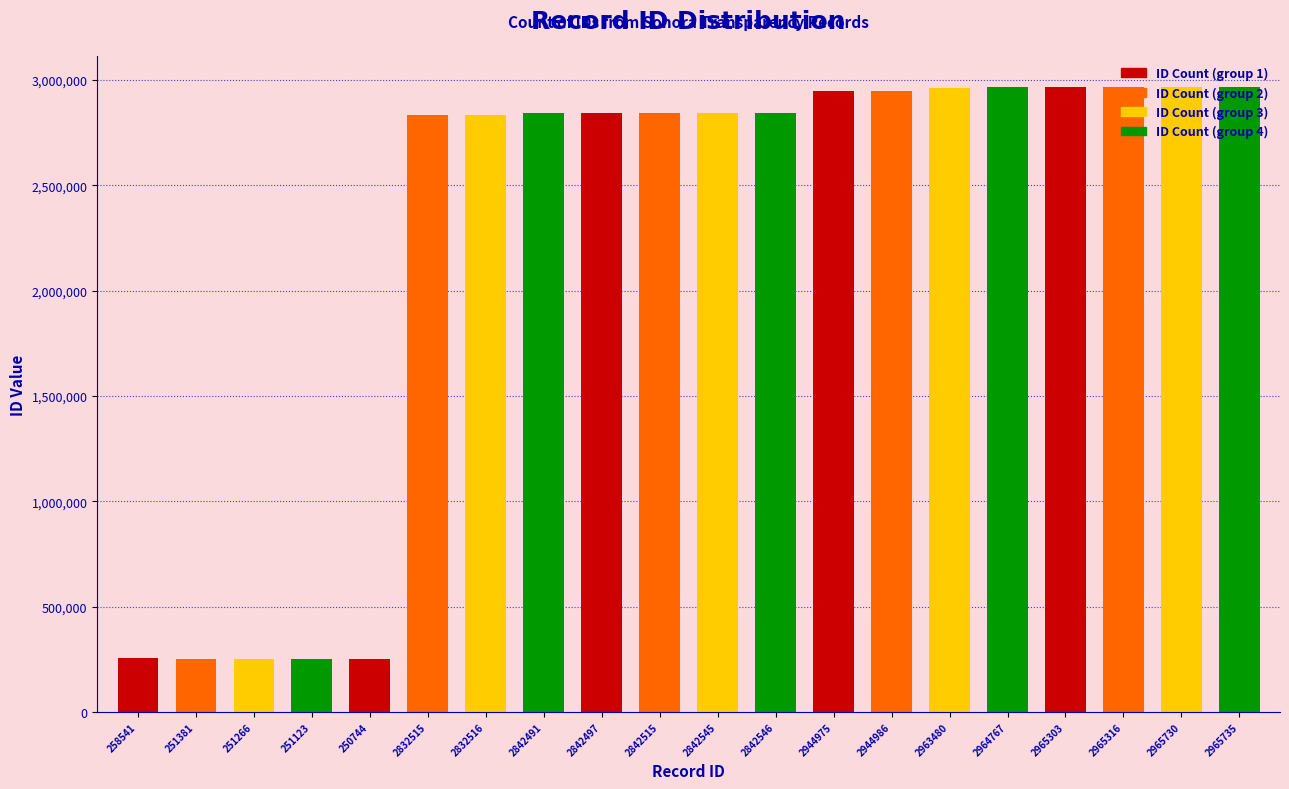

Is it true that the value at 2842497 is 4402168?

False